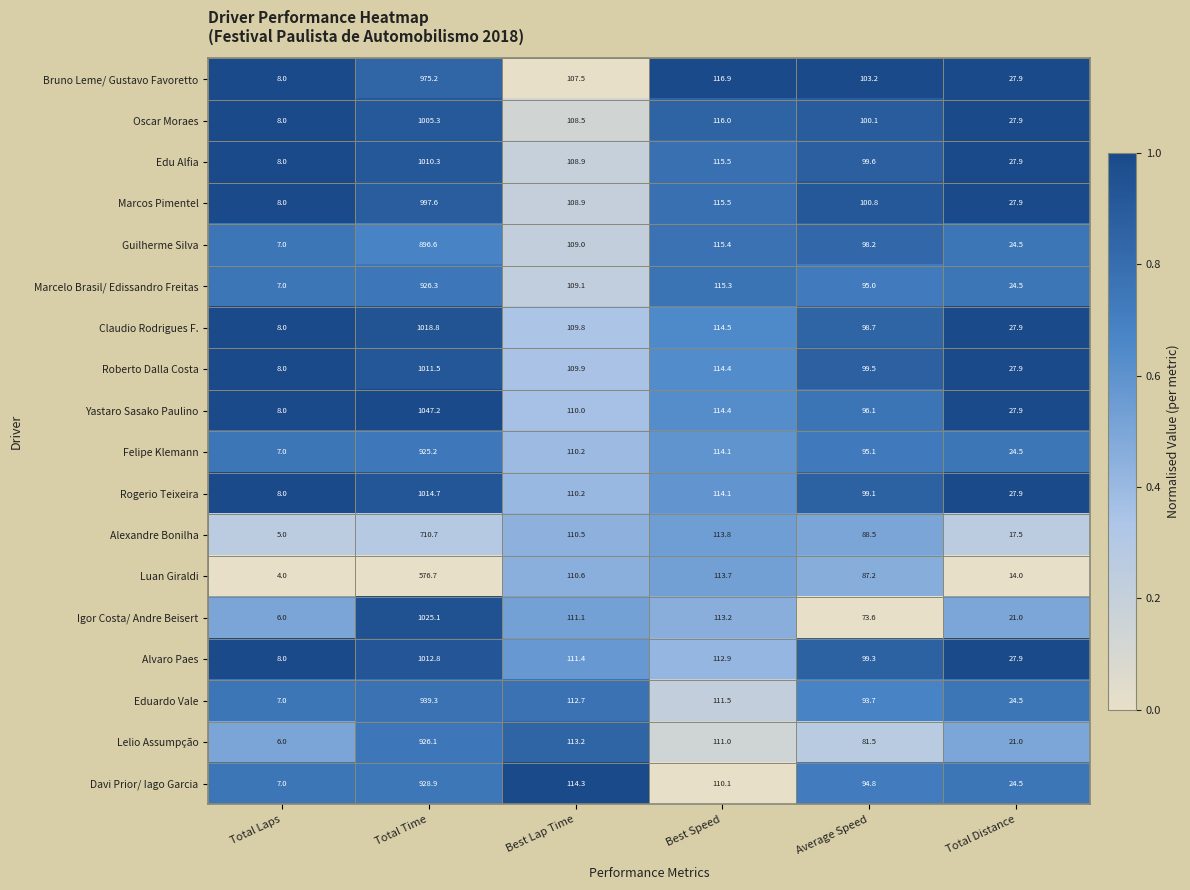

What is the maximum value shown in the chart?

1047.2